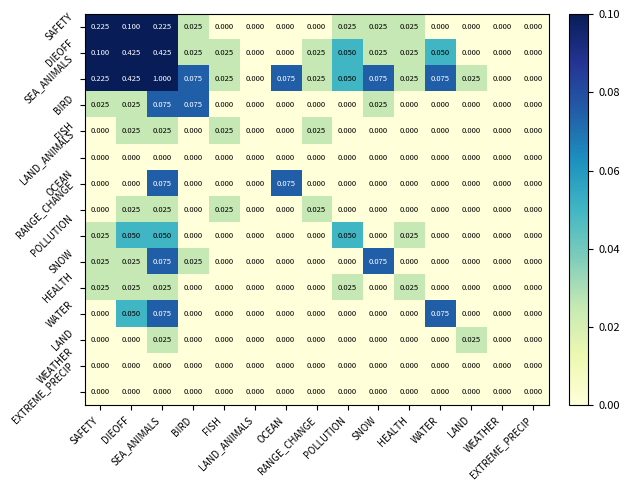

Reading left to right, list all the values displayed in this chart.

SAFETY: SAFETY=0.2	DIEOFF=0.1	SEA_ANIMALS=0.2	BIRD=0.0	FISH=0.0	LAND_ANIMALS=0.0	OCEAN=0.0	RANGE_CHANGE=0.0	POLLUTION=0.0	SNOW=0.0	HEALTH=0.0	WATER=0.0	LAND=0.0	WEATHER=0.0	EXTREME_PRECIP=0.0
DIEOFF: SAFETY=0.1	DIEOFF=0.4	SEA_ANIMALS=0.4	BIRD=0.0	FISH=0.0	LAND_ANIMALS=0.0	OCEAN=0.0	RANGE_CHANGE=0.0	POLLUTION=0.1	SNOW=0.0	HEALTH=0.0	WATER=0.1	LAND=0.0	WEATHER=0.0	EXTREME_PRECIP=0.0
SEA_ANIMALS: SAFETY=0.2	DIEOFF=0.4	SEA_ANIMALS=1.0	BIRD=0.1	FISH=0.0	LAND_ANIMALS=0.0	OCEAN=0.1	RANGE_CHANGE=0.0	POLLUTION=0.1	SNOW=0.1	HEALTH=0.0	WATER=0.1	LAND=0.0	WEATHER=0.0	EXTREME_PRECIP=0.0
BIRD: SAFETY=0.0	DIEOFF=0.0	SEA_ANIMALS=0.1	BIRD=0.1	FISH=0.0	LAND_ANIMALS=0.0	OCEAN=0.0	RANGE_CHANGE=0.0	POLLUTION=0.0	SNOW=0.0	HEALTH=0.0	WATER=0.0	LAND=0.0	WEATHER=0.0	EXTREME_PRECIP=0.0
FISH: SAFETY=0.0	DIEOFF=0.0	SEA_ANIMALS=0.0	BIRD=0.0	FISH=0.0	LAND_ANIMALS=0.0	OCEAN=0.0	RANGE_CHANGE=0.0	POLLUTION=0.0	SNOW=0.0	HEALTH=0.0	WATER=0.0	LAND=0.0	WEATHER=0.0	EXTREME_PRECIP=0.0
LAND_ANIMALS: SAFETY=0.0	DIEOFF=0.0	SEA_ANIMALS=0.0	BIRD=0.0	FISH=0.0	LAND_ANIMALS=0.0	OCEAN=0.0	RANGE_CHANGE=0.0	POLLUTION=0.0	SNOW=0.0	HEALTH=0.0	WATER=0.0	LAND=0.0	WEATHER=0.0	EXTREME_PRECIP=0.0
OCEAN: SAFETY=0.0	DIEOFF=0.0	SEA_ANIMALS=0.1	BIRD=0.0	FISH=0.0	LAND_ANIMALS=0.0	OCEAN=0.1	RANGE_CHANGE=0.0	POLLUTION=0.0	SNOW=0.0	HEALTH=0.0	WATER=0.0	LAND=0.0	WEATHER=0.0	EXTREME_PRECIP=0.0
RANGE_CHANGE: SAFETY=0.0	DIEOFF=0.0	SEA_ANIMALS=0.0	BIRD=0.0	FISH=0.0	LAND_ANIMALS=0.0	OCEAN=0.0	RANGE_CHANGE=0.0	POLLUTION=0.0	SNOW=0.0	HEALTH=0.0	WATER=0.0	LAND=0.0	WEATHER=0.0	EXTREME_PRECIP=0.0
POLLUTION: SAFETY=0.0	DIEOFF=0.1	SEA_ANIMALS=0.1	BIRD=0.0	FISH=0.0	LAND_ANIMALS=0.0	OCEAN=0.0	RANGE_CHANGE=0.0	POLLUTION=0.1	SNOW=0.0	HEALTH=0.0	WATER=0.0	LAND=0.0	WEATHER=0.0	EXTREME_PRECIP=0.0
SNOW: SAFETY=0.0	DIEOFF=0.0	SEA_ANIMALS=0.1	BIRD=0.0	FISH=0.0	LAND_ANIMALS=0.0	OCEAN=0.0	RANGE_CHANGE=0.0	POLLUTION=0.0	SNOW=0.1	HEALTH=0.0	WATER=0.0	LAND=0.0	WEATHER=0.0	EXTREME_PRECIP=0.0
HEALTH: SAFETY=0.0	DIEOFF=0.0	SEA_ANIMALS=0.0	BIRD=0.0	FISH=0.0	LAND_ANIMALS=0.0	OCEAN=0.0	RANGE_CHANGE=0.0	POLLUTION=0.0	SNOW=0.0	HEALTH=0.0	WATER=0.0	LAND=0.0	WEATHER=0.0	EXTREME_PRECIP=0.0
WATER: SAFETY=0.0	DIEOFF=0.1	SEA_ANIMALS=0.1	BIRD=0.0	FISH=0.0	LAND_ANIMALS=0.0	OCEAN=0.0	RANGE_CHANGE=0.0	POLLUTION=0.0	SNOW=0.0	HEALTH=0.0	WATER=0.1	LAND=0.0	WEATHER=0.0	EXTREME_PRECIP=0.0
LAND: SAFETY=0.0	DIEOFF=0.0	SEA_ANIMALS=0.0	BIRD=0.0	FISH=0.0	LAND_ANIMALS=0.0	OCEAN=0.0	RANGE_CHANGE=0.0	POLLUTION=0.0	SNOW=0.0	HEALTH=0.0	WATER=0.0	LAND=0.0	WEATHER=0.0	EXTREME_PRECIP=0.0
WEATHER: SAFETY=0.0	DIEOFF=0.0	SEA_ANIMALS=0.0	BIRD=0.0	FISH=0.0	LAND_ANIMALS=0.0	OCEAN=0.0	RANGE_CHANGE=0.0	POLLUTION=0.0	SNOW=0.0	HEALTH=0.0	WATER=0.0	LAND=0.0	WEATHER=0.0	EXTREME_PRECIP=0.0
EXTREME_PRECIP: SAFETY=0.0	DIEOFF=0.0	SEA_ANIMALS=0.0	BIRD=0.0	FISH=0.0	LAND_ANIMALS=0.0	OCEAN=0.0	RANGE_CHANGE=0.0	POLLUTION=0.0	SNOW=0.0	HEALTH=0.0	WATER=0.0	LAND=0.0	WEATHER=0.0	EXTREME_PRECIP=0.0